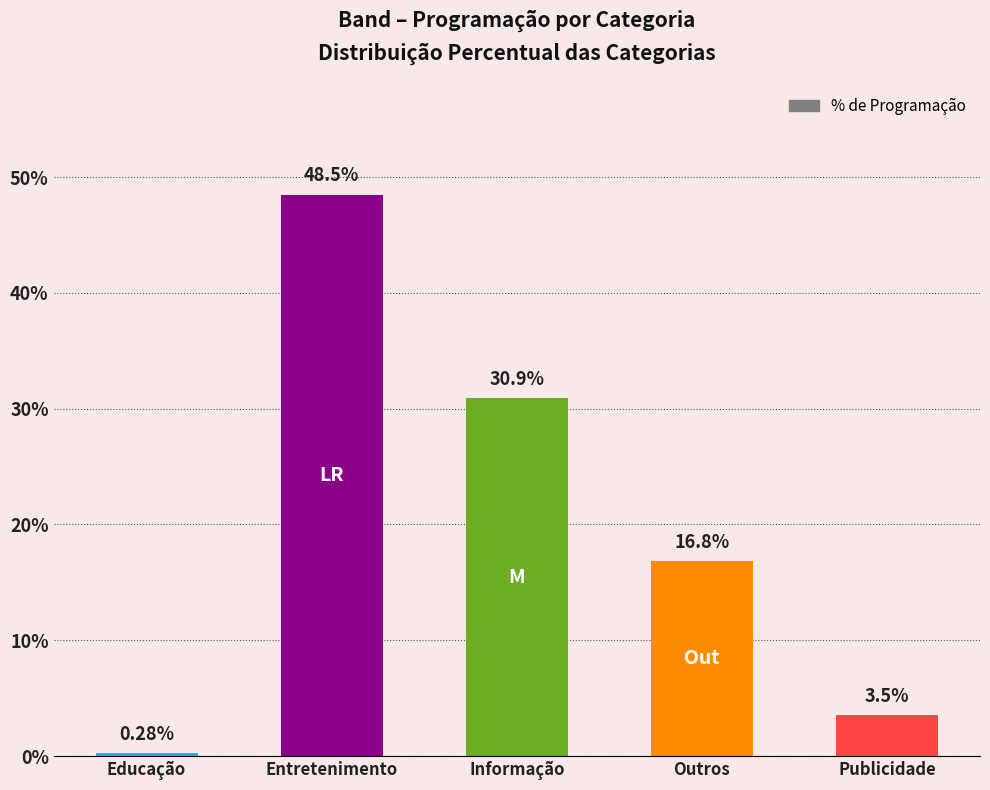

Reading right to left, list all the values displayed in this chart.

Publicidade=0.0	Outros=0.2	Informação=0.3	Entretenimento=0.5	Educação=0.0